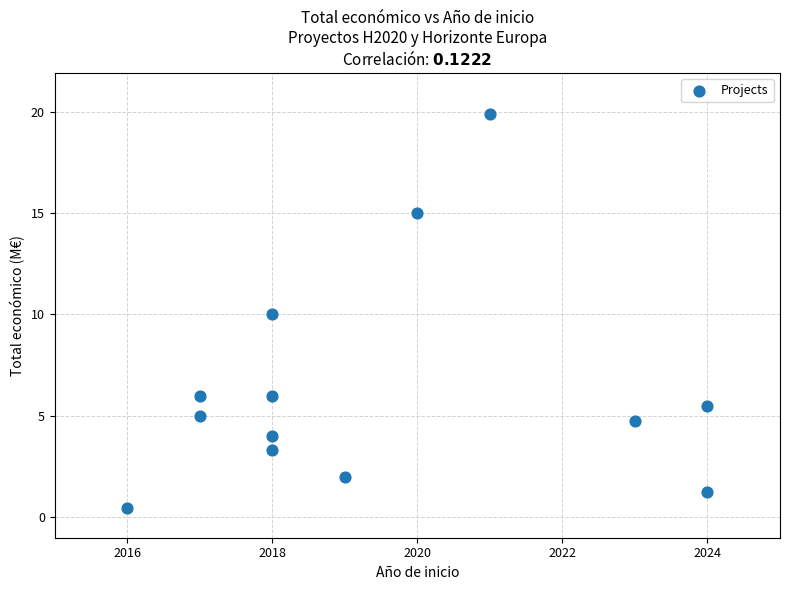

What is the range of Y values (max minus min)?

19.4